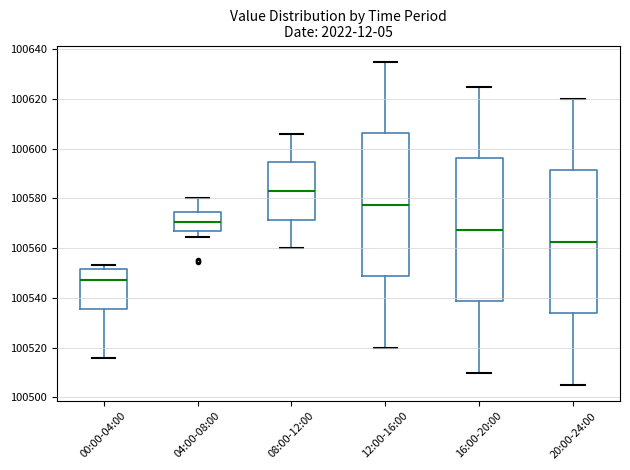

Reading left to right, transcribe this box plot: for each box, give where its median line is, the range the box spans, and where its two whiskers end, as read against the y-axis. The values are not printed on the chart, so give them approximately, as read against the axis.

00:00-04:00: median 100548, box 100536 to 100552, whiskers 100516 to 100554
04:00-08:00: median 100570, box 100566 to 100574, whiskers 100564 to 100580
08:00-12:00: median 100584, box 100572 to 100594, whiskers 100560 to 100606
12:00-16:00: median 100578, box 100548 to 100606, whiskers 100520 to 100636
16:00-20:00: median 100568, box 100538 to 100596, whiskers 100510 to 100626
20:00-24:00: median 100562, box 100534 to 100592, whiskers 100506 to 100620